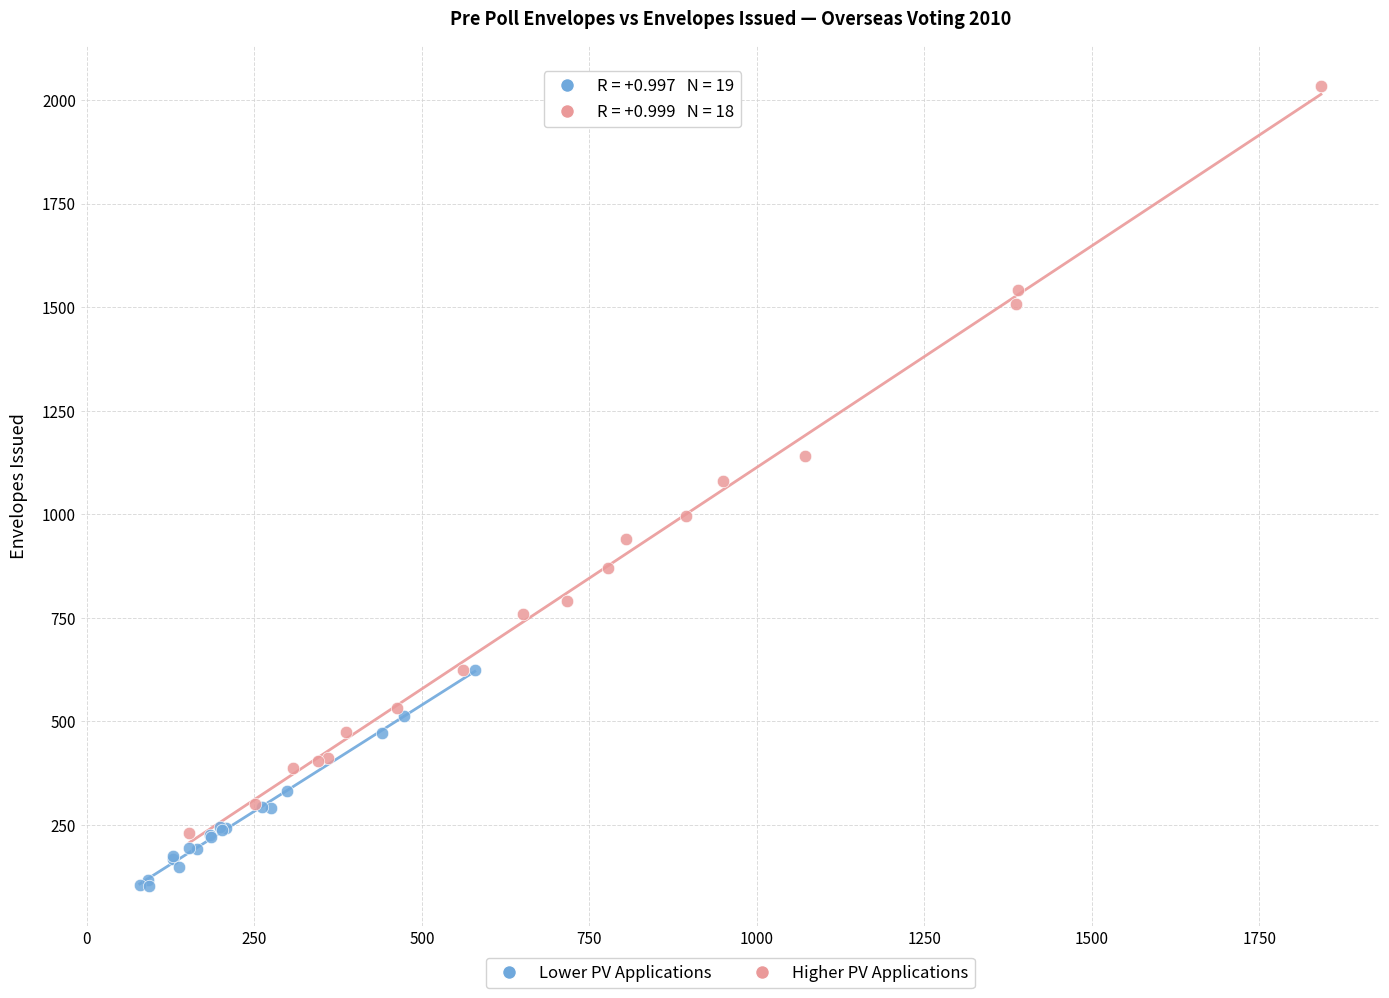

What are all the series names shown in the legend?

Lower PV Applications, Higher PV Applications